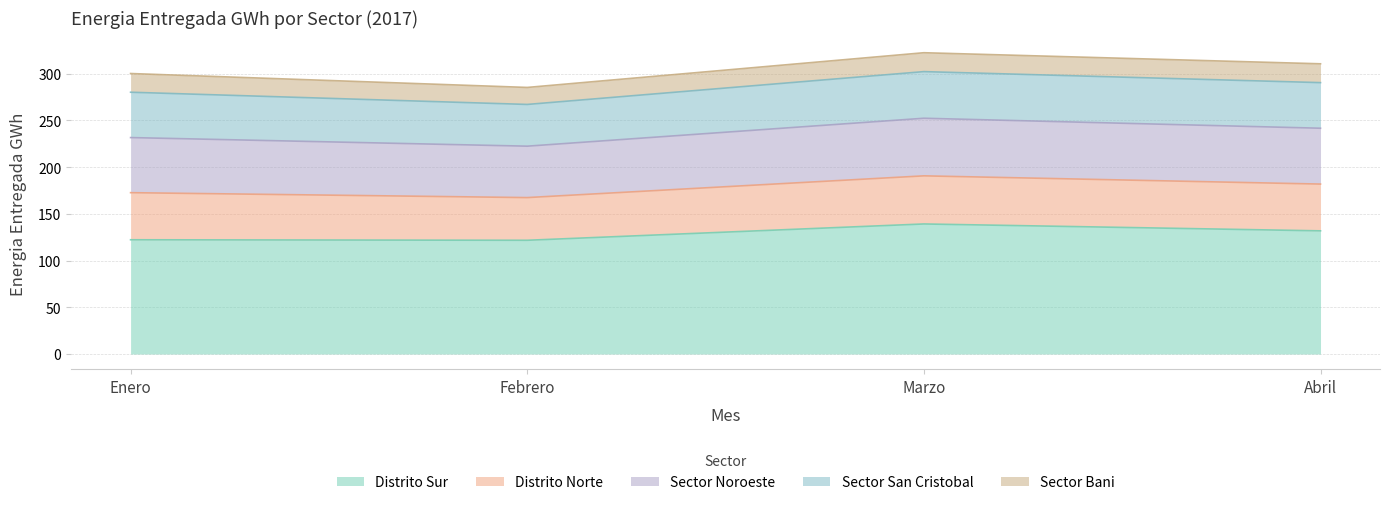

How many values in the Distrito Sur series exceed 131?

2